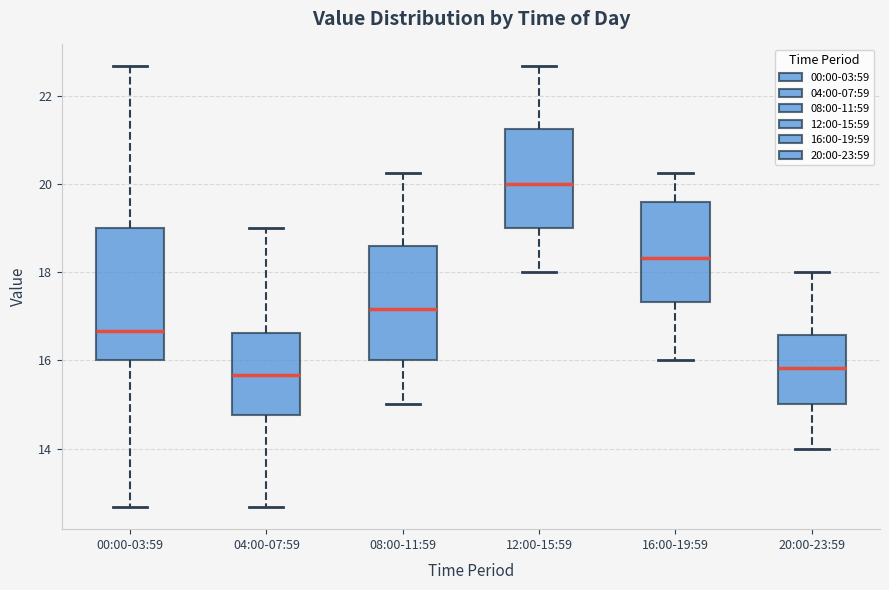

Reading left to right, transcribe this box plot: for each box, give where its median line is, the range the box spans, and where its two whiskers end, as read against the y-axis. The values are not printed on the chart, so give them approximately, as read against the axis.

00:00-03:59: median 16.6, box 16.0 to 19.0, whiskers 12.6 to 22.6
04:00-07:59: median 15.6, box 14.8 to 16.6, whiskers 12.6 to 19.0
08:00-11:59: median 17.2, box 16.0 to 18.6, whiskers 15.0 to 20.2
12:00-15:59: median 20.0, box 19.0 to 21.2, whiskers 18.0 to 22.6
16:00-19:59: median 18.4, box 17.4 to 19.6, whiskers 16.0 to 20.2
20:00-23:59: median 15.8, box 15.0 to 16.6, whiskers 14.0 to 18.0